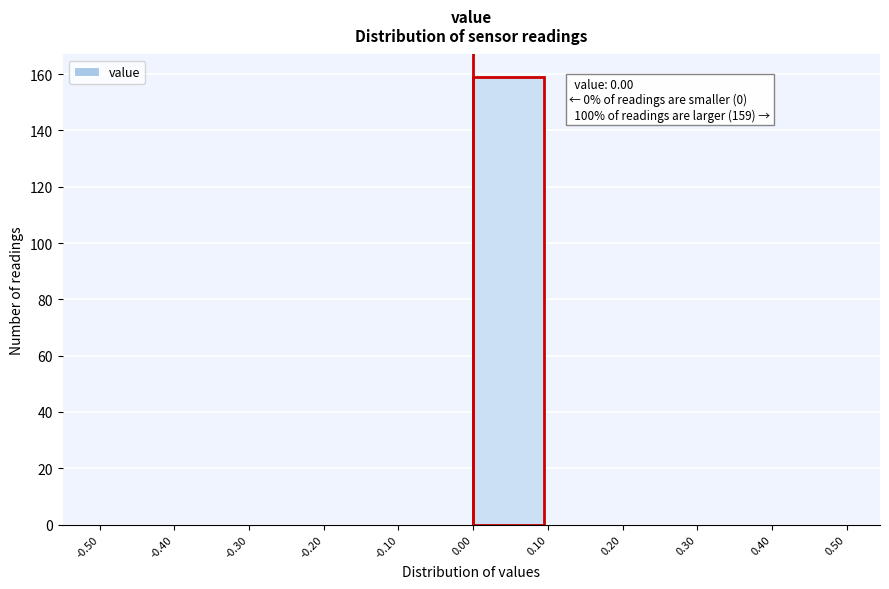

Which range on the x-axis has the tallest bar?

0.00 to 0.10